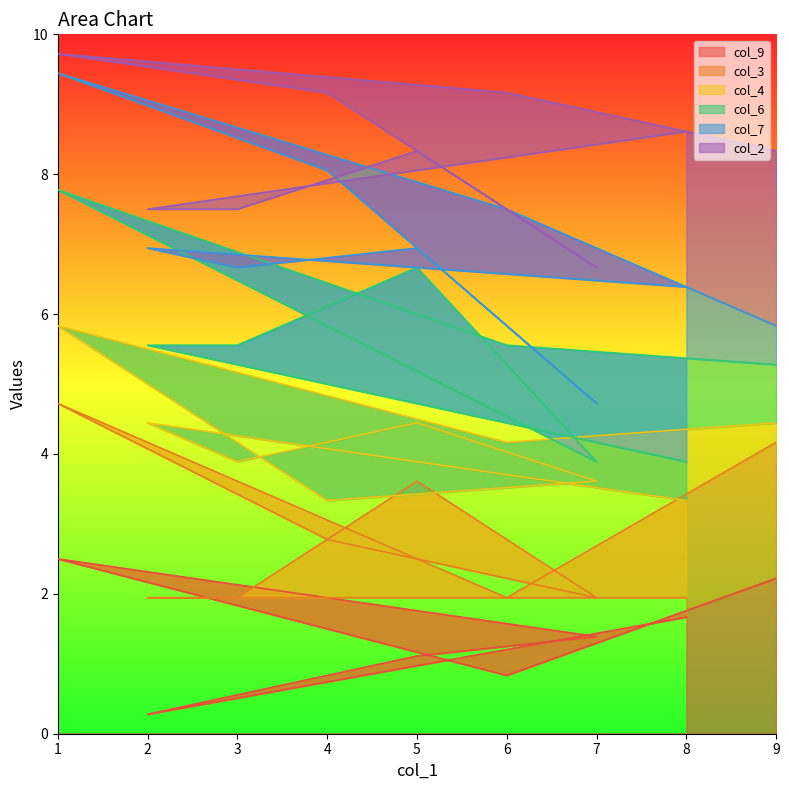

What is the sum of the col_9 values at 5 and 8?

2.8